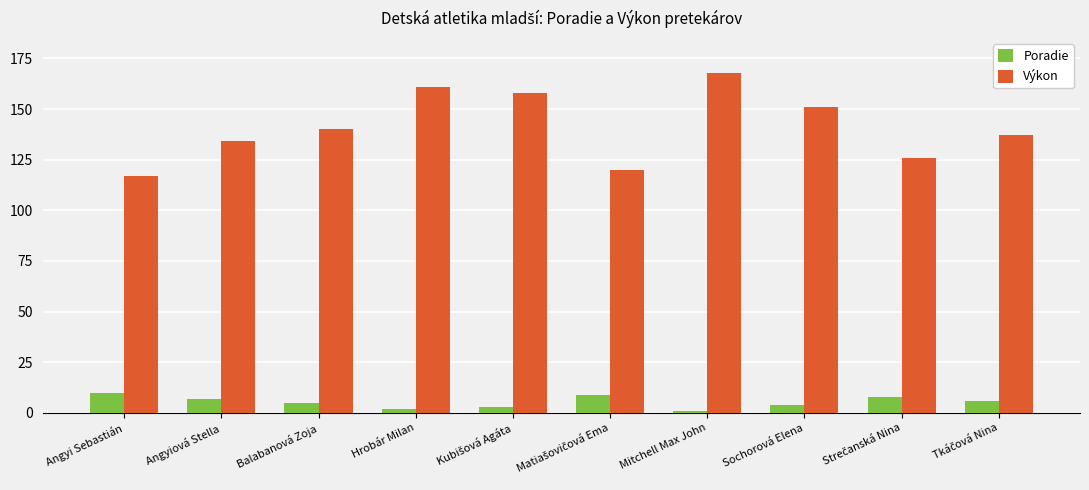

Which series has the widest spread of values?

Výkon